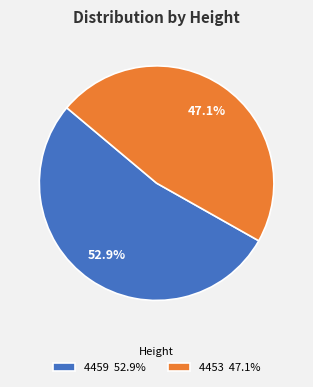

To the nearest percent, what is the average slice percentage?

50%